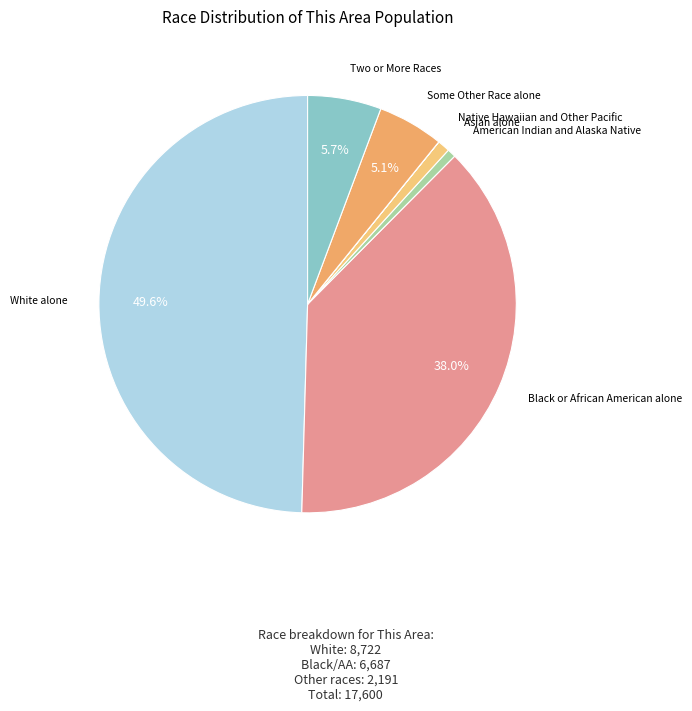

What percentage is NOT represented by Black or African American alone?

62.0%